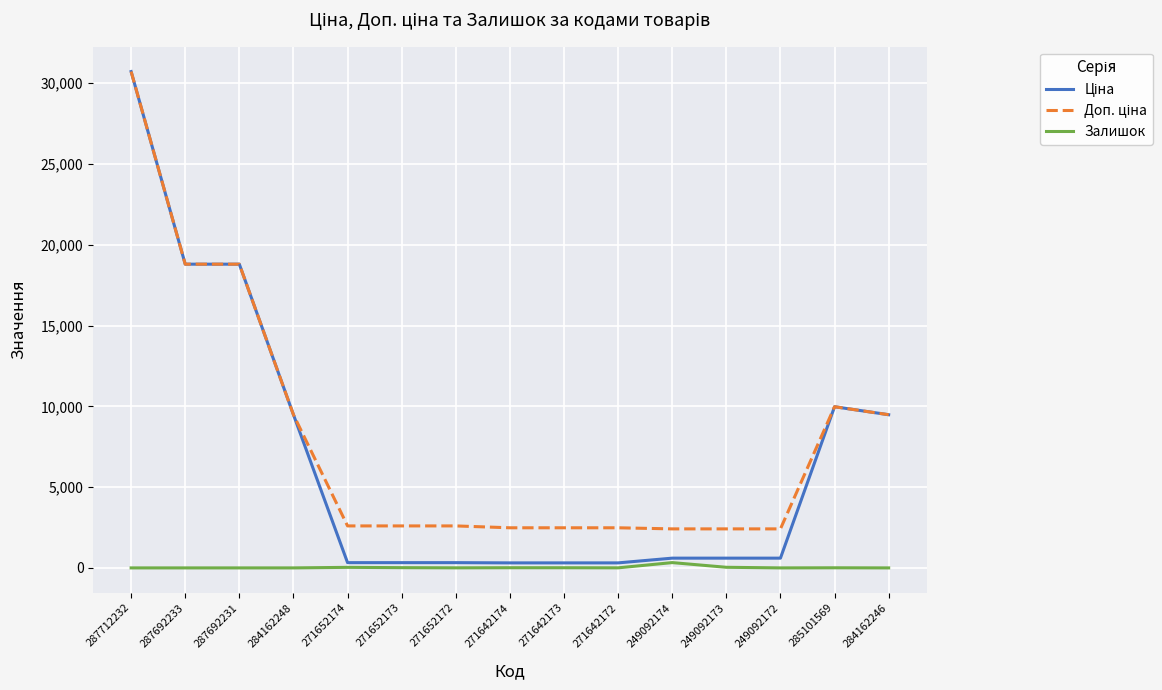

The value of Залишок at 287692233 is 0.0. True or false?

True